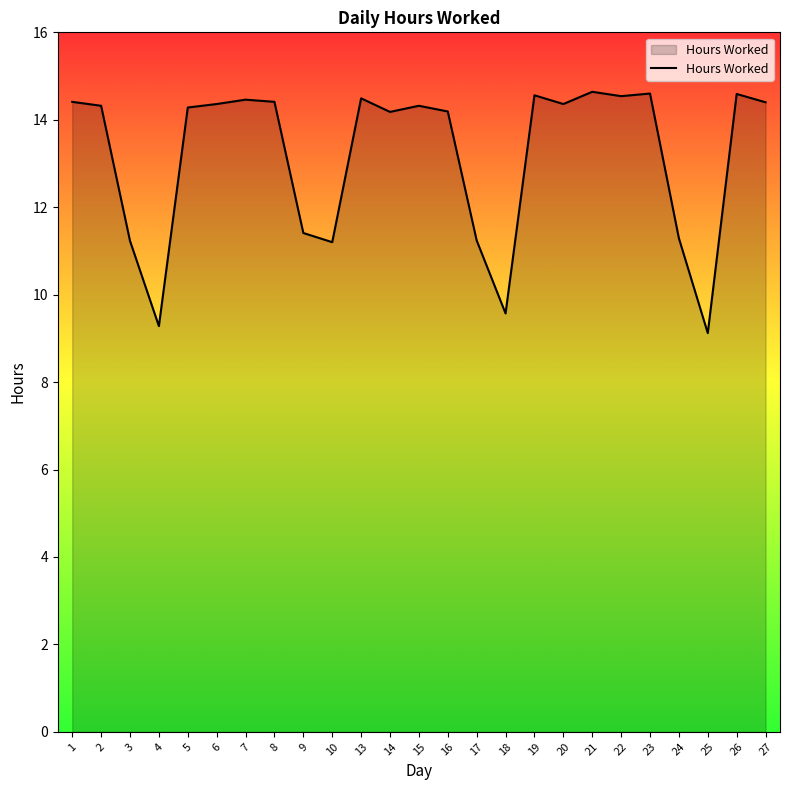

What is the sum of the values at 22 and 3?

25.8